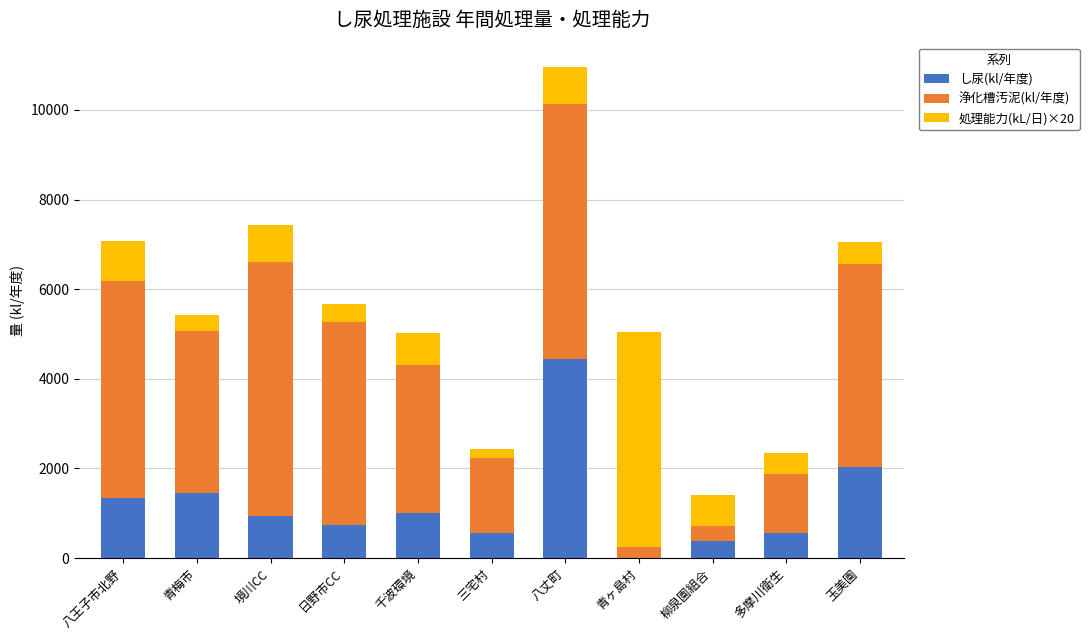

Where is し尿(kl/年度) nearest to the value 2222?

玉美園